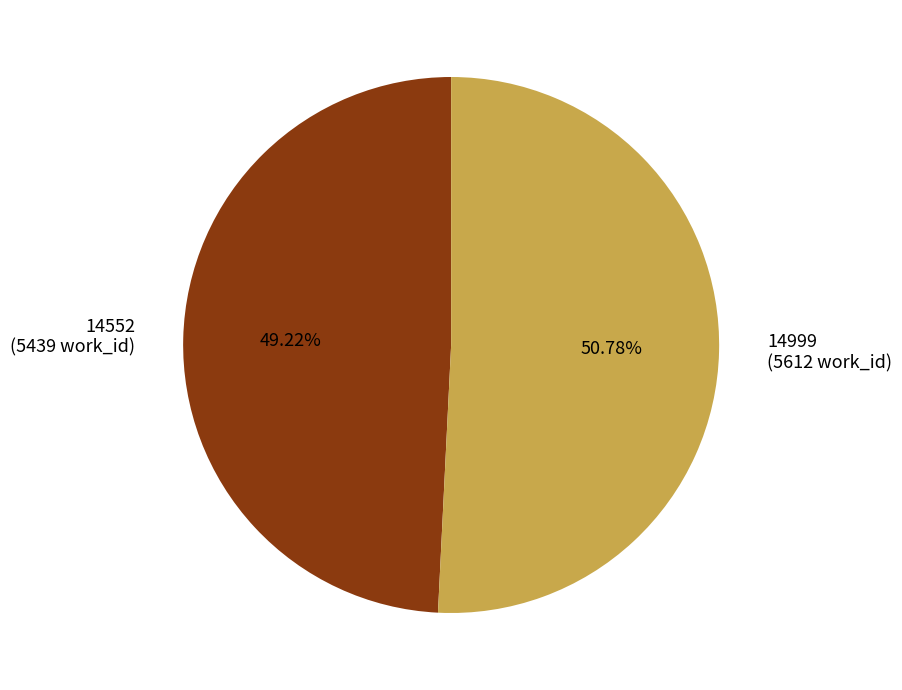

To the nearest percent, what percentage of the pie is 14552?

49%